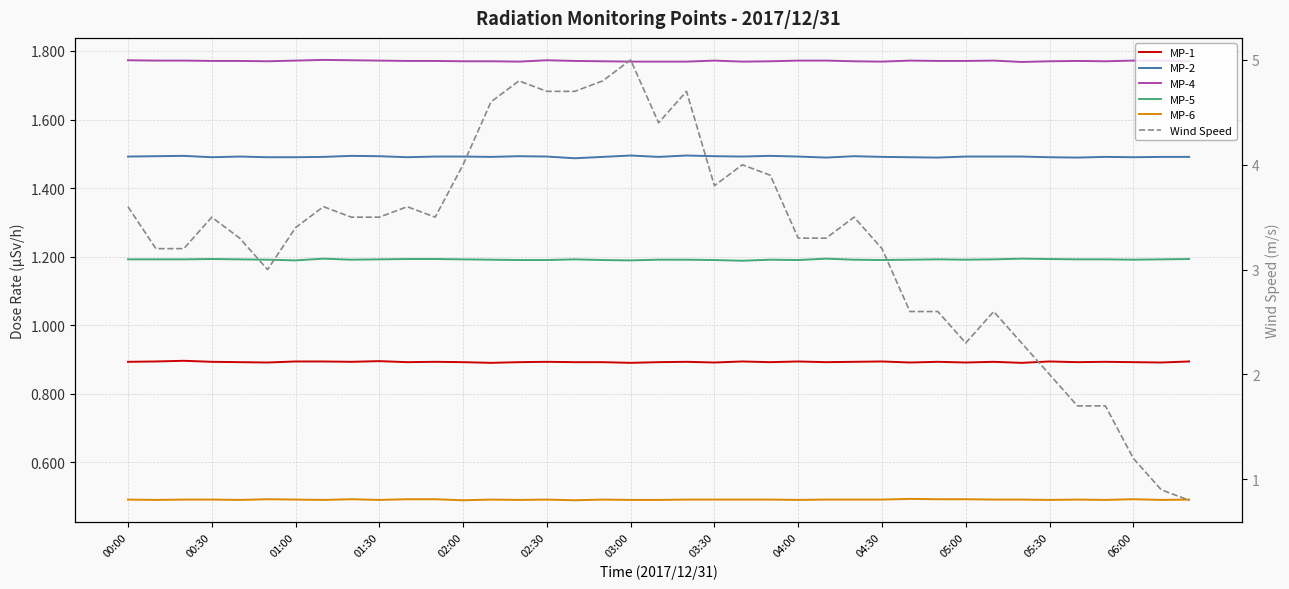

What are all the series names shown in the legend?

MP-1, MP-2, MP-4, MP-5, MP-6, Wind Speed